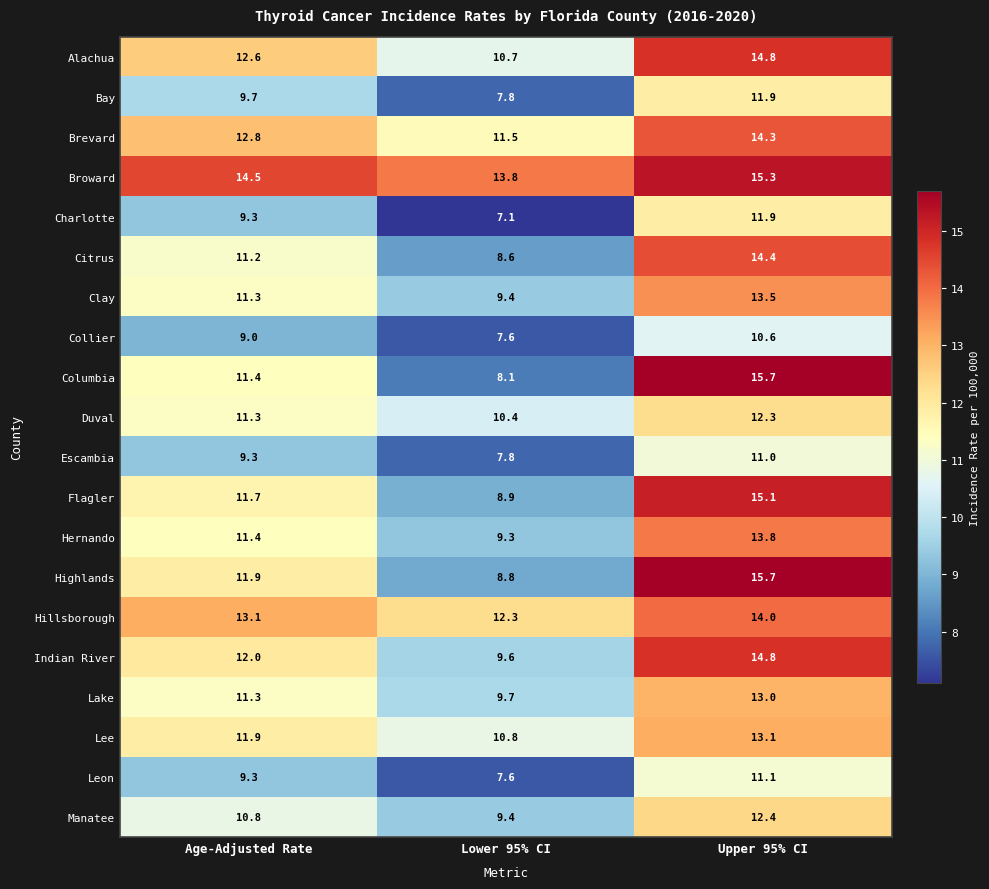

What value does the Highlands series have at Lower 95% CI?

8.8